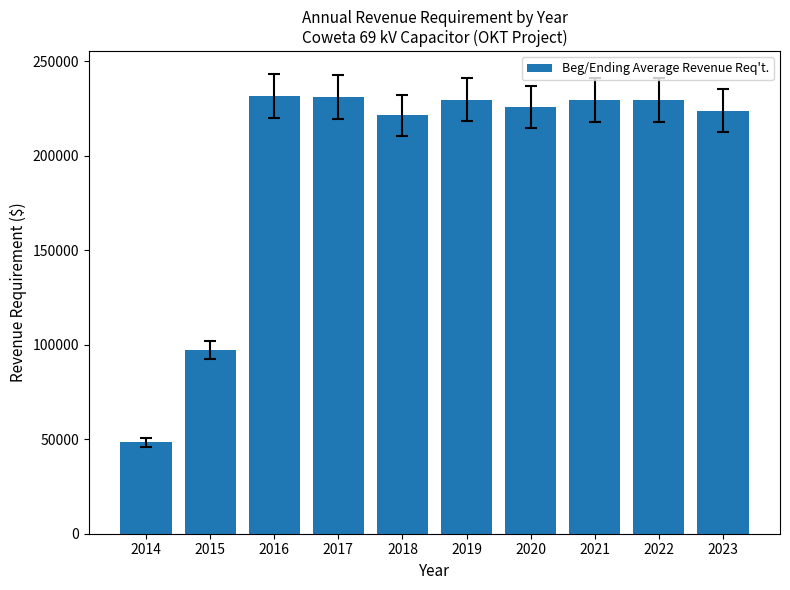

What is the maximum value shown in the chart?

231618.3